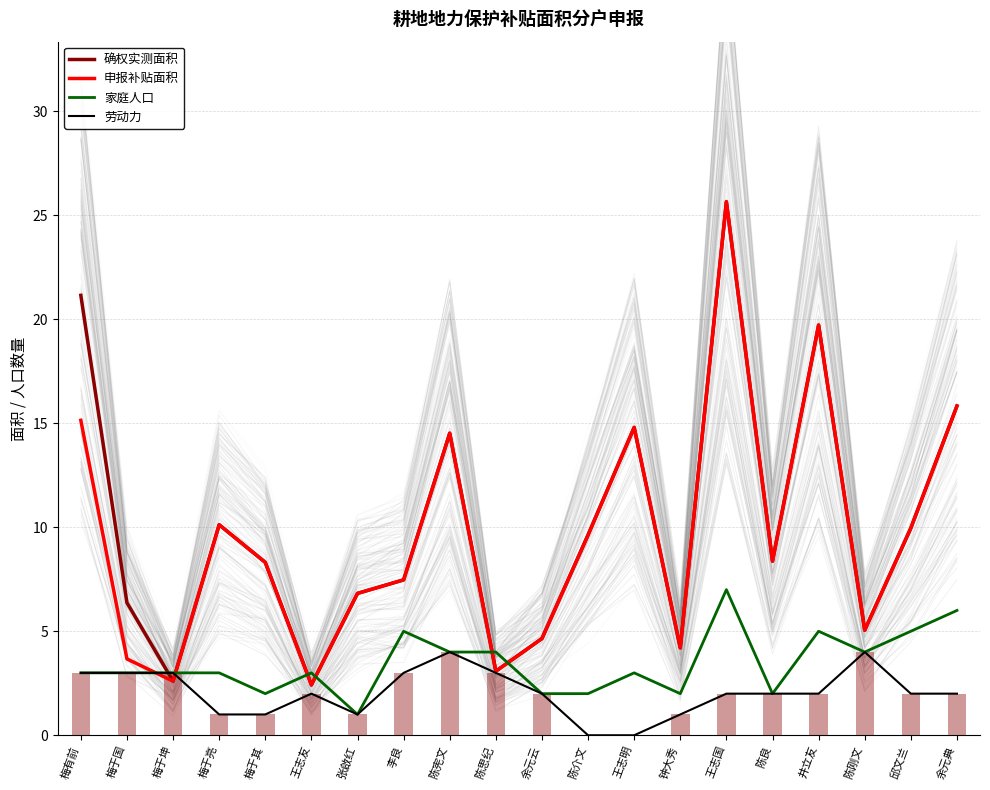

Rank the series at 陈良 from highest to lowest value.

确权实测面积, 申报补贴面积, 家庭人口, 劳动力